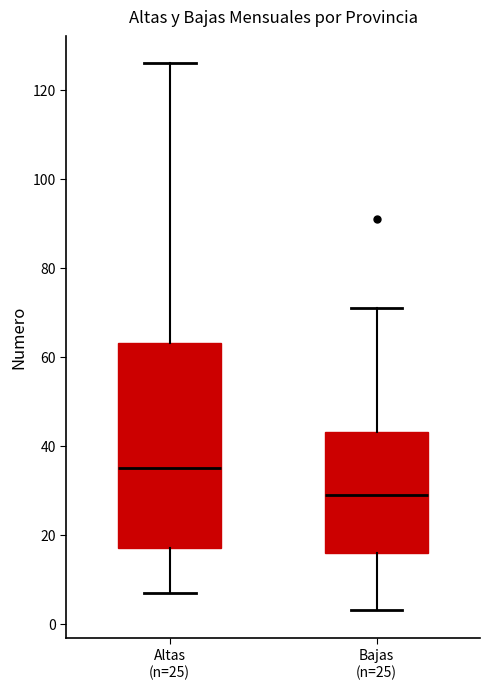

Where does the lower whisker of the box for Altas (n=25) end on the y-axis? The values are not printed on the chart, so give them approximately, as read against the axis.

8